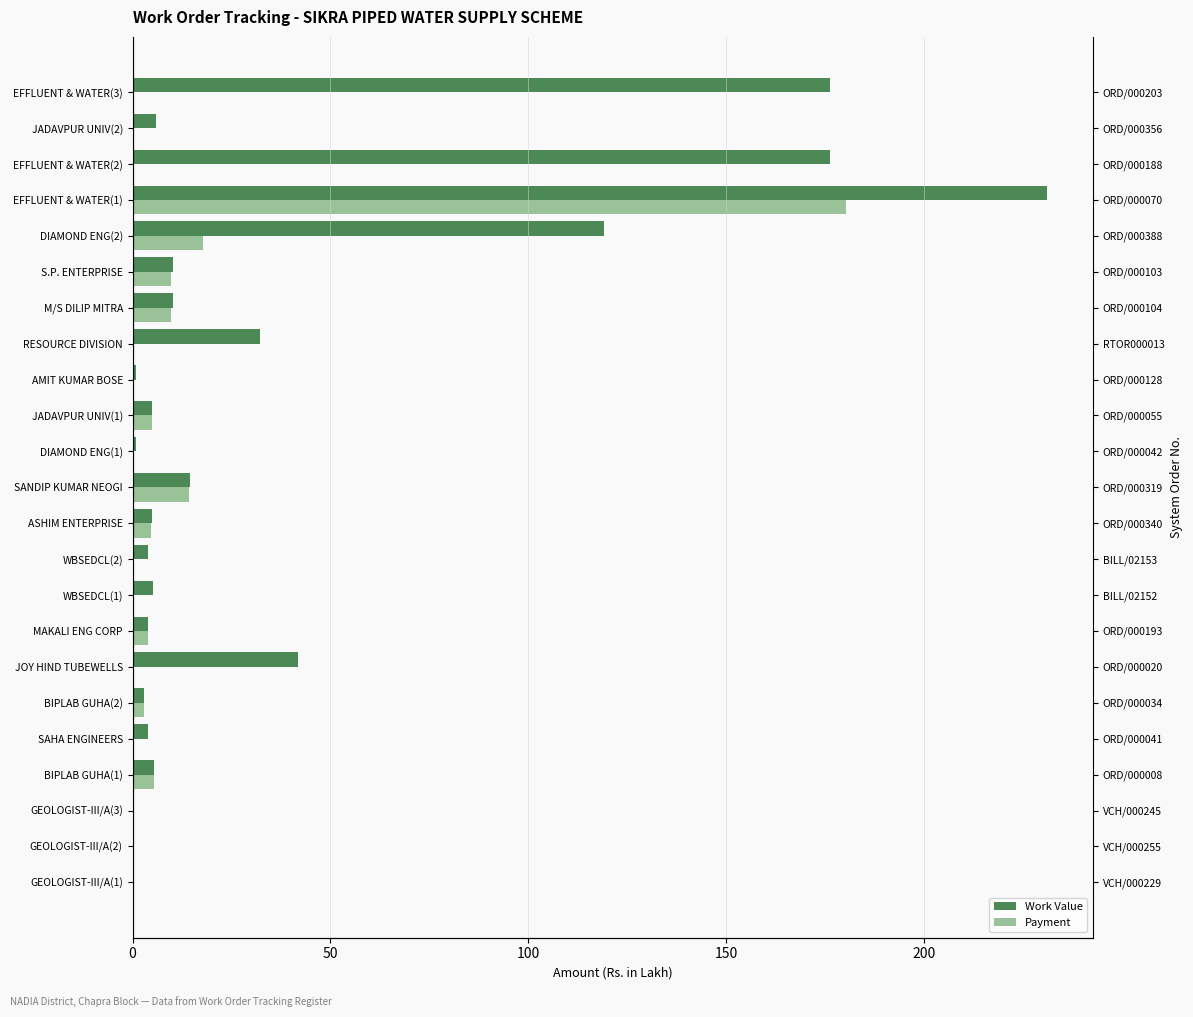

The Payment series shows 293.7 at EFFLUENT & WATER(1). True or false?

False